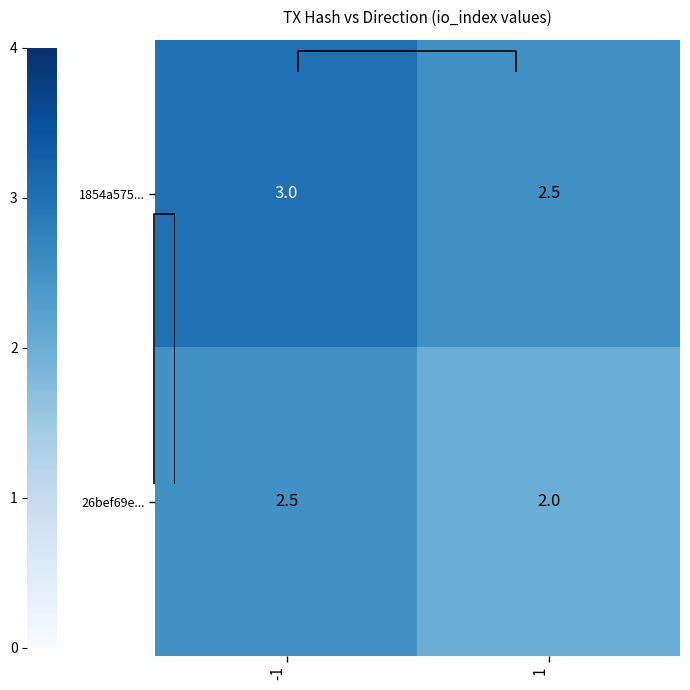

What is the lowest value of the 1854a575... series?

2.5